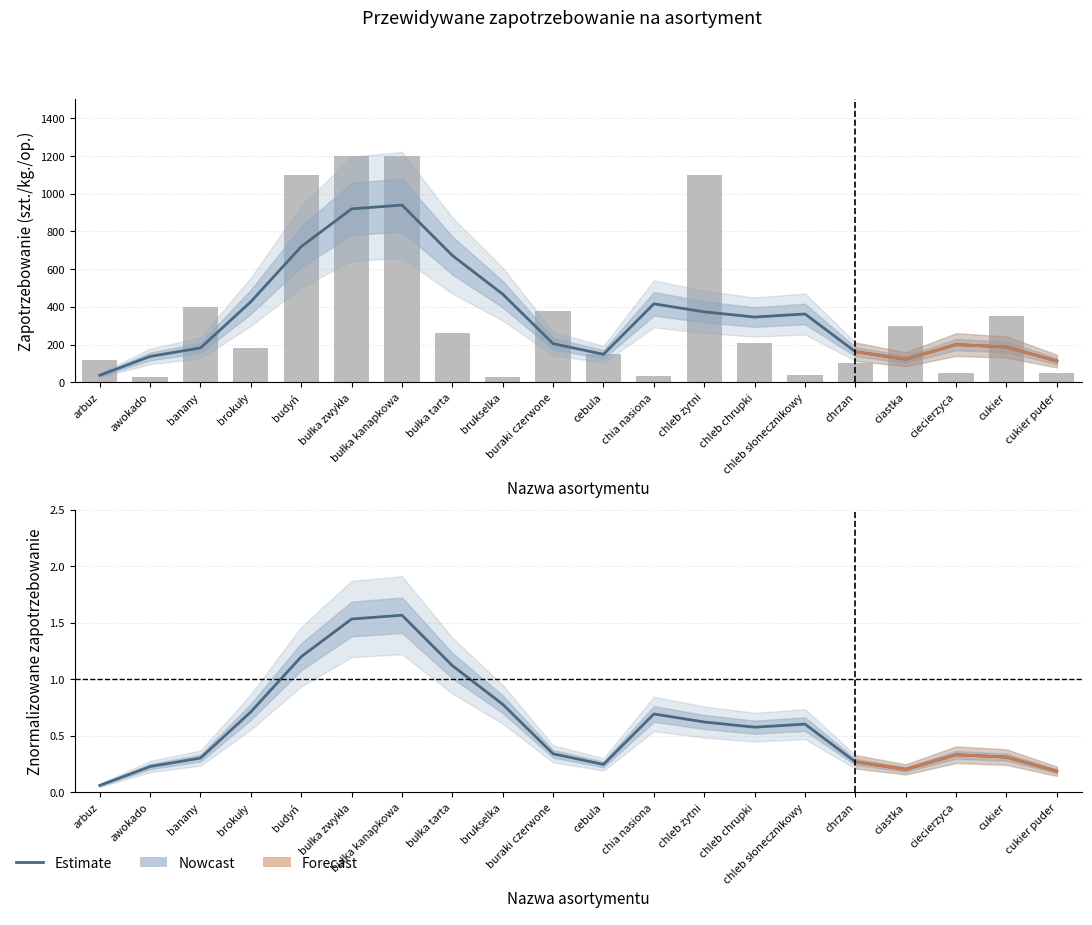

What is the ratio of the value at bułka kanapkowa to the value at brukselka?

40.0